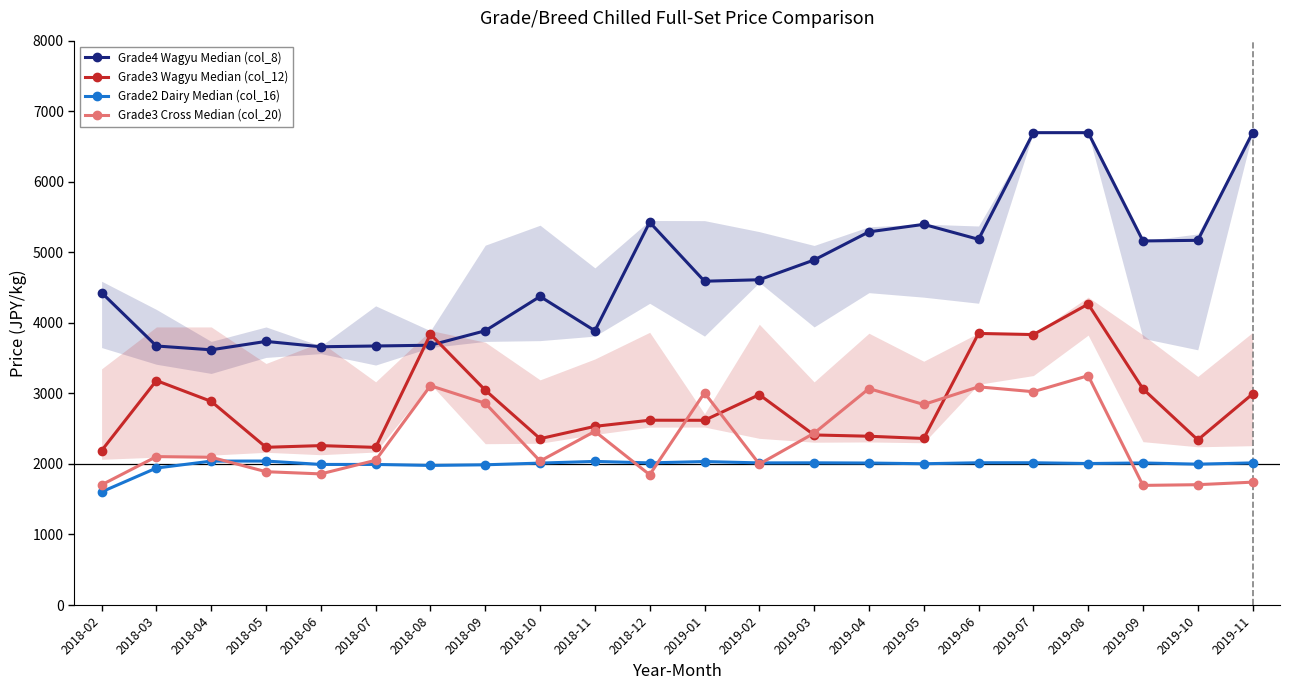

Is this an area chart (filled region under the line)?

No